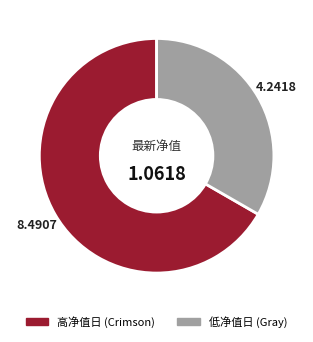

Which category has the smallest portion of the pie?

低净值日 (Gray)